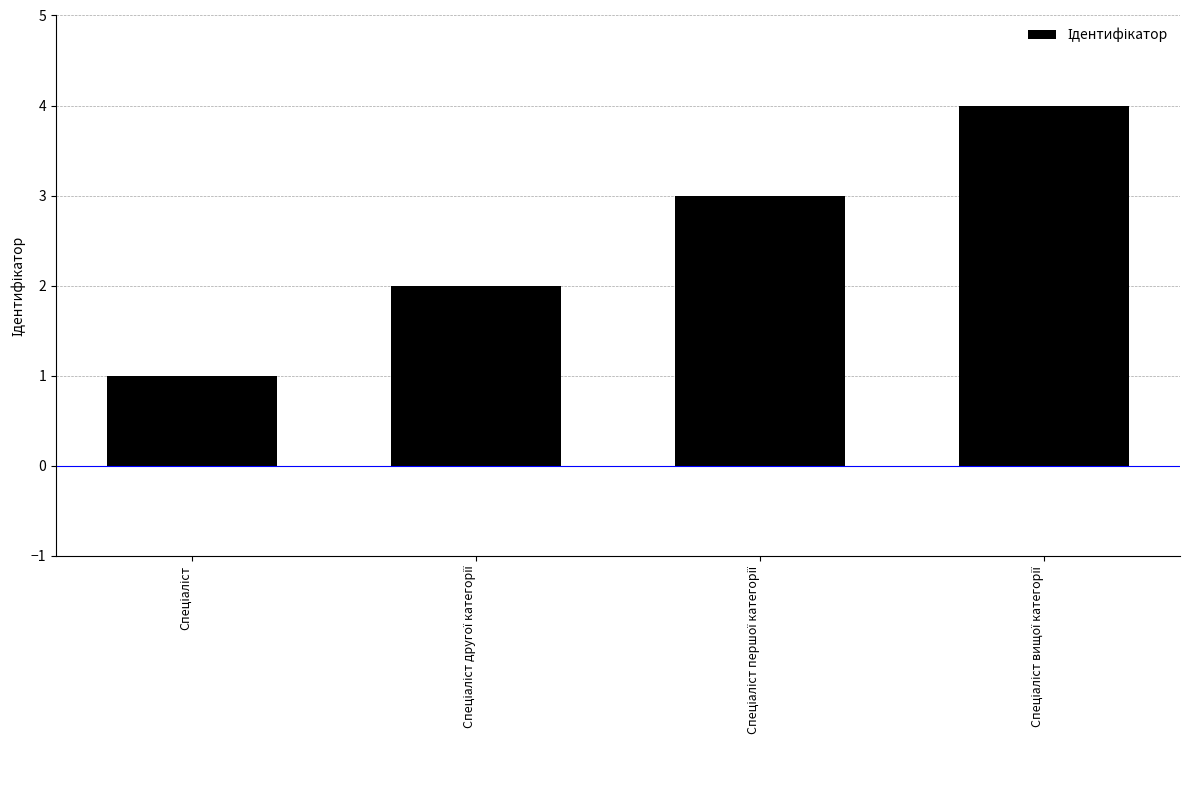

How many values are between 2 and 4?

3